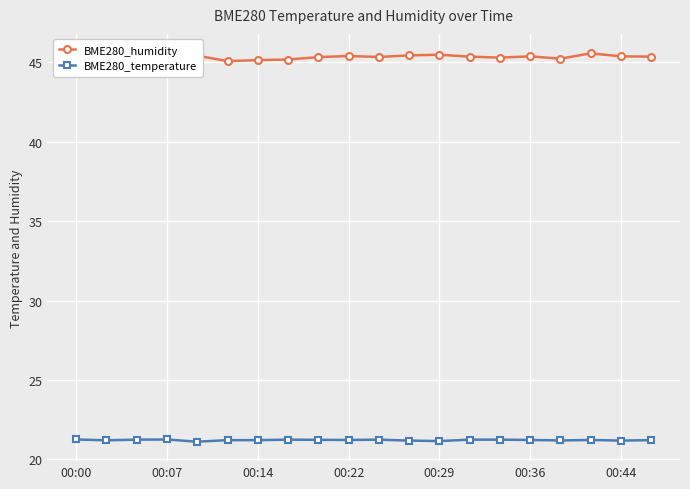

What is the greatest value displayed?

45.6